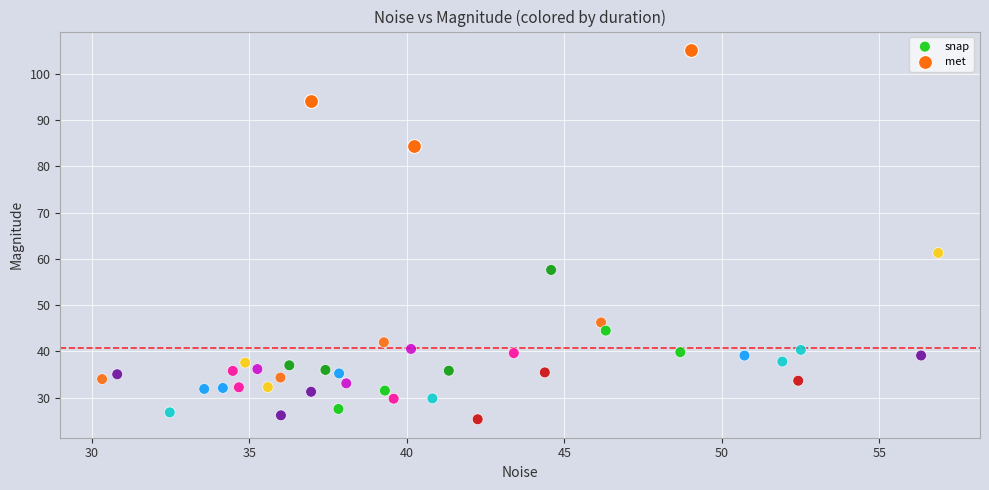

Which series has the largest Y range (max minus min)?

snap